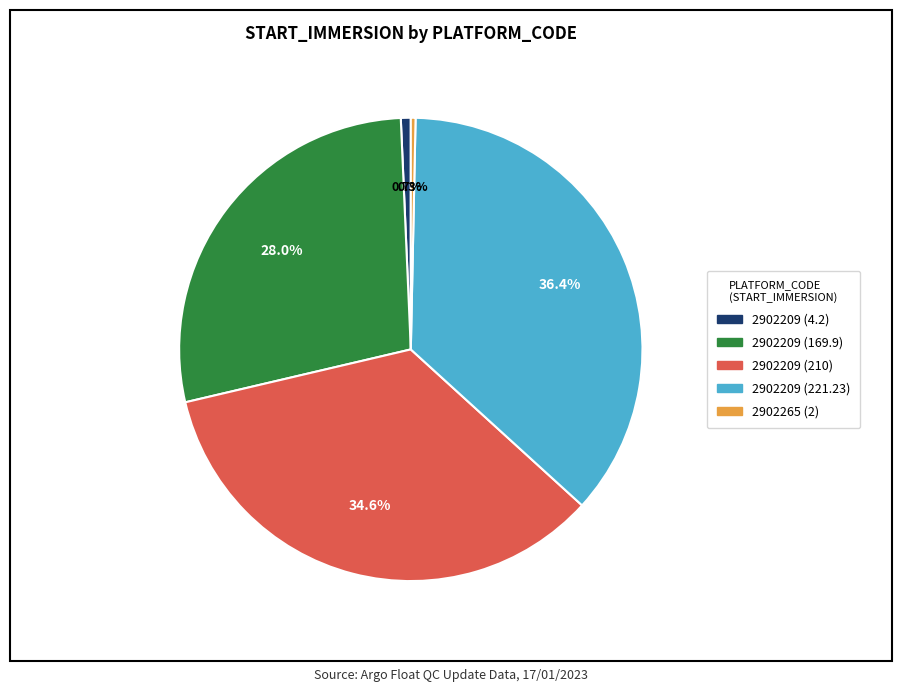

The 2902209 (169.9) slice represents 14% of the pie. True or false?

False